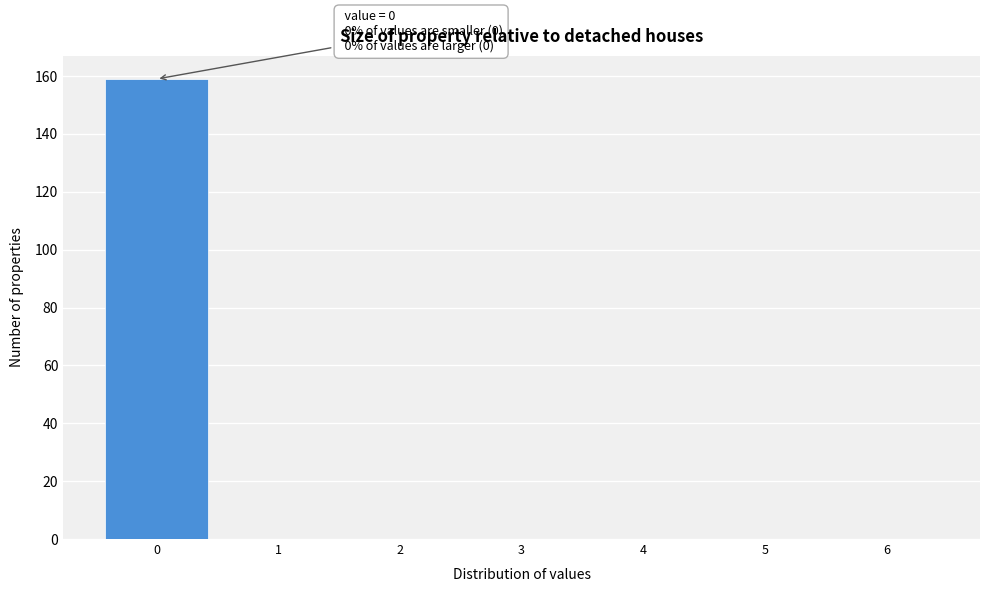

Which range on the x-axis has the tallest bar?

-0.5 to 0.5